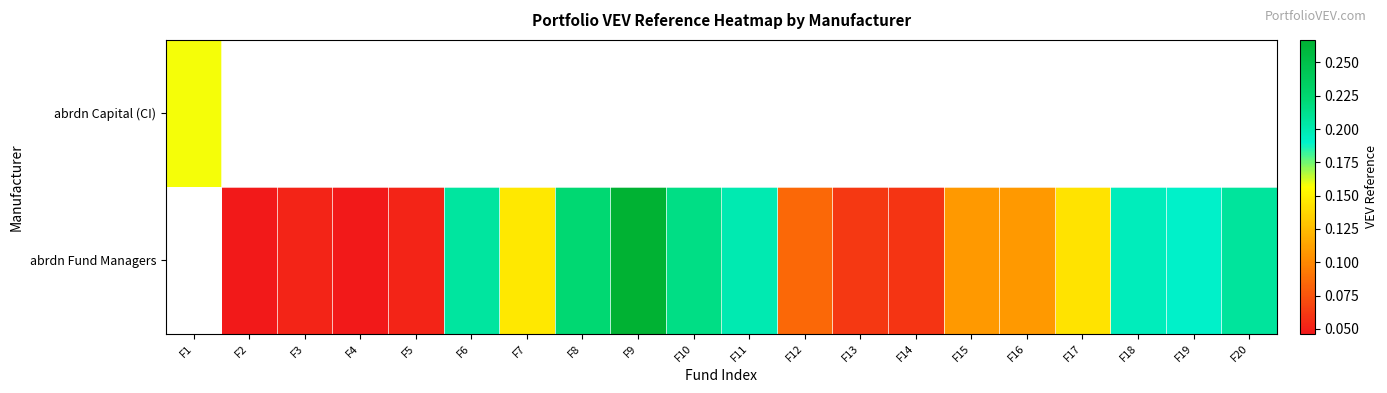

Between F2 and F3, which series saw the biggest shift?

abrdn Fund Managers